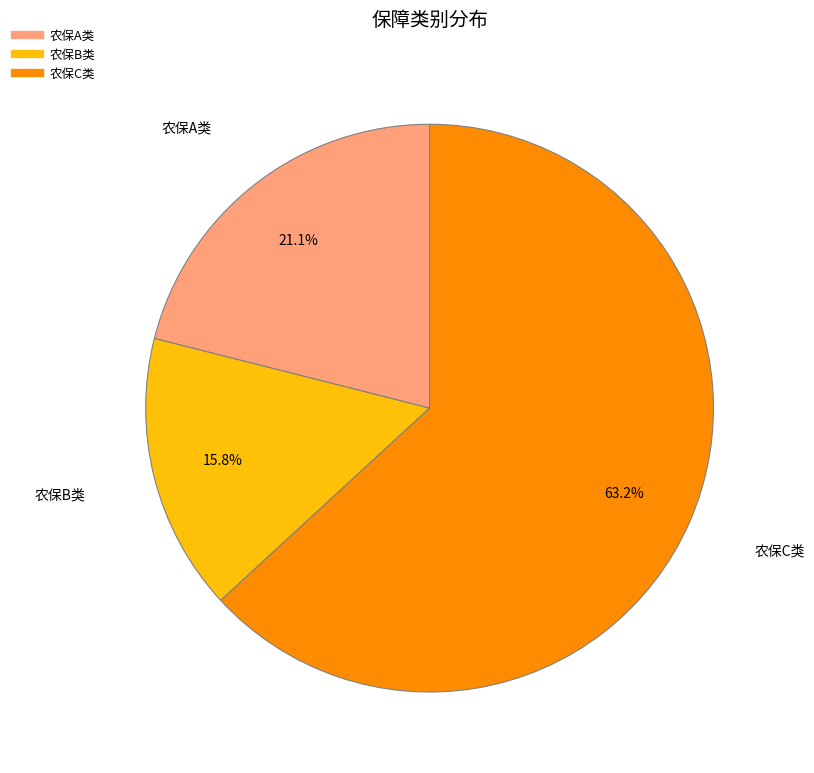

How many segments does this pie chart have?

3